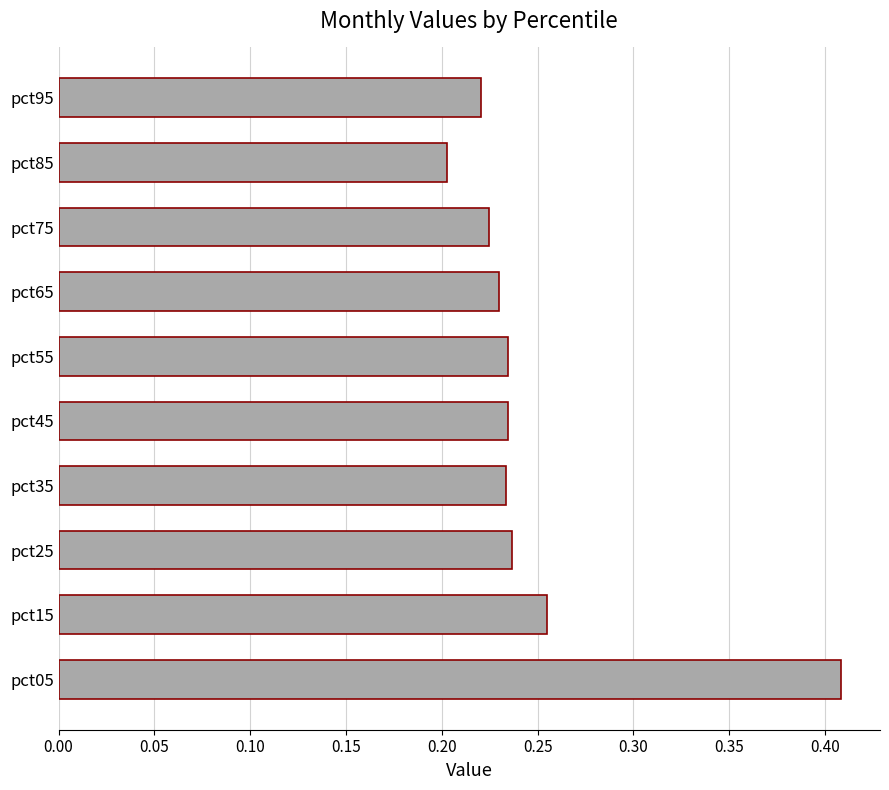

How many values are between 0 and 1?

10